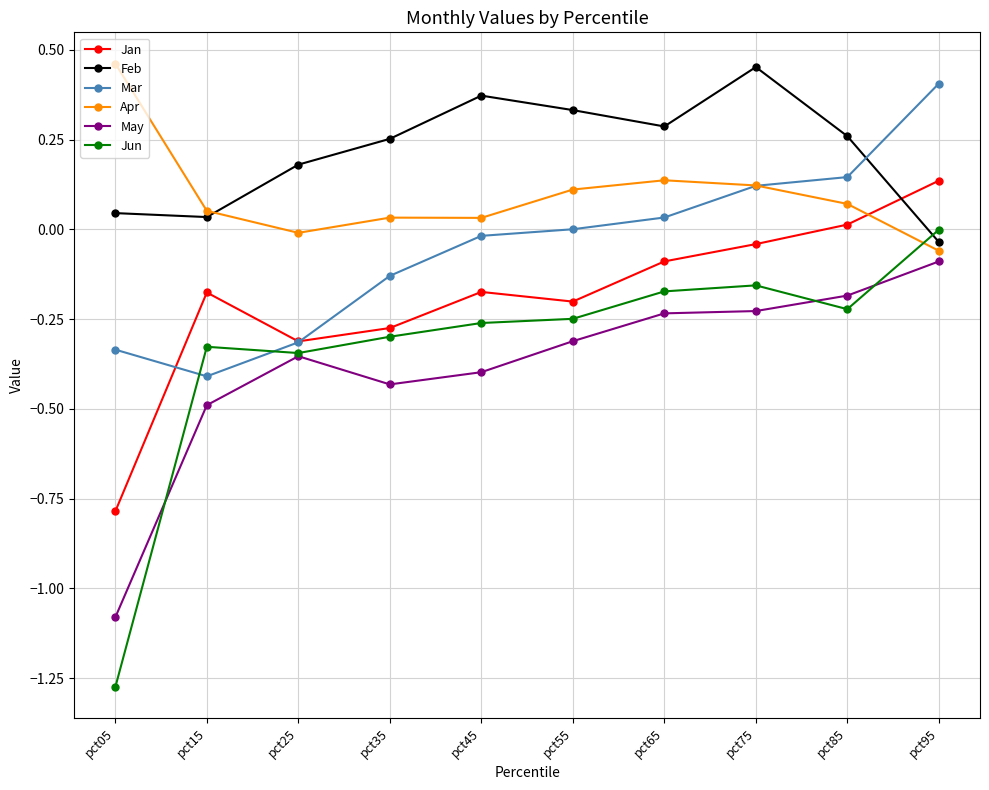

True or false: Jan and Feb intersect in this chart.

True